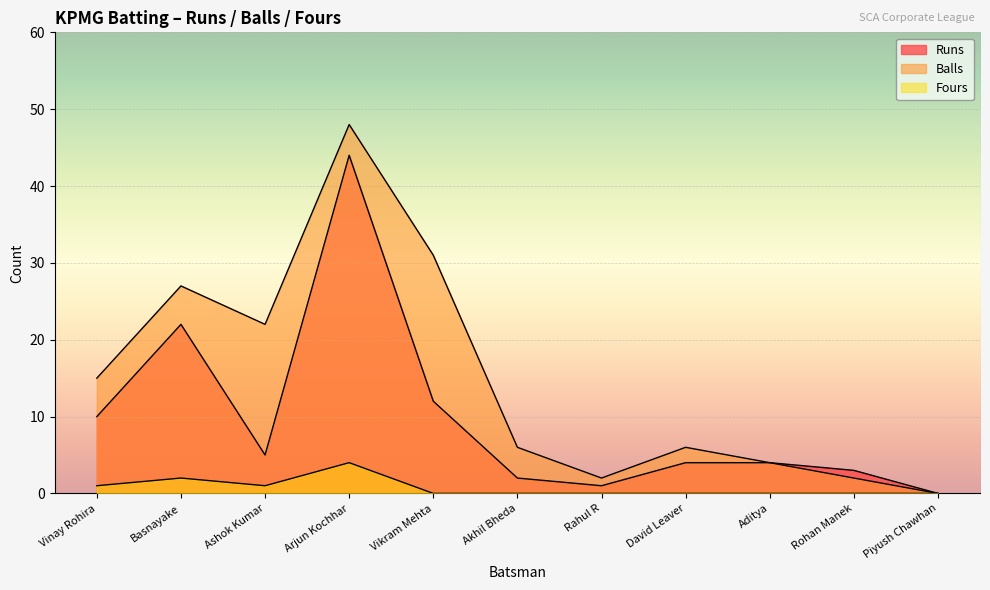

How many positive values does the Runs series have?

10